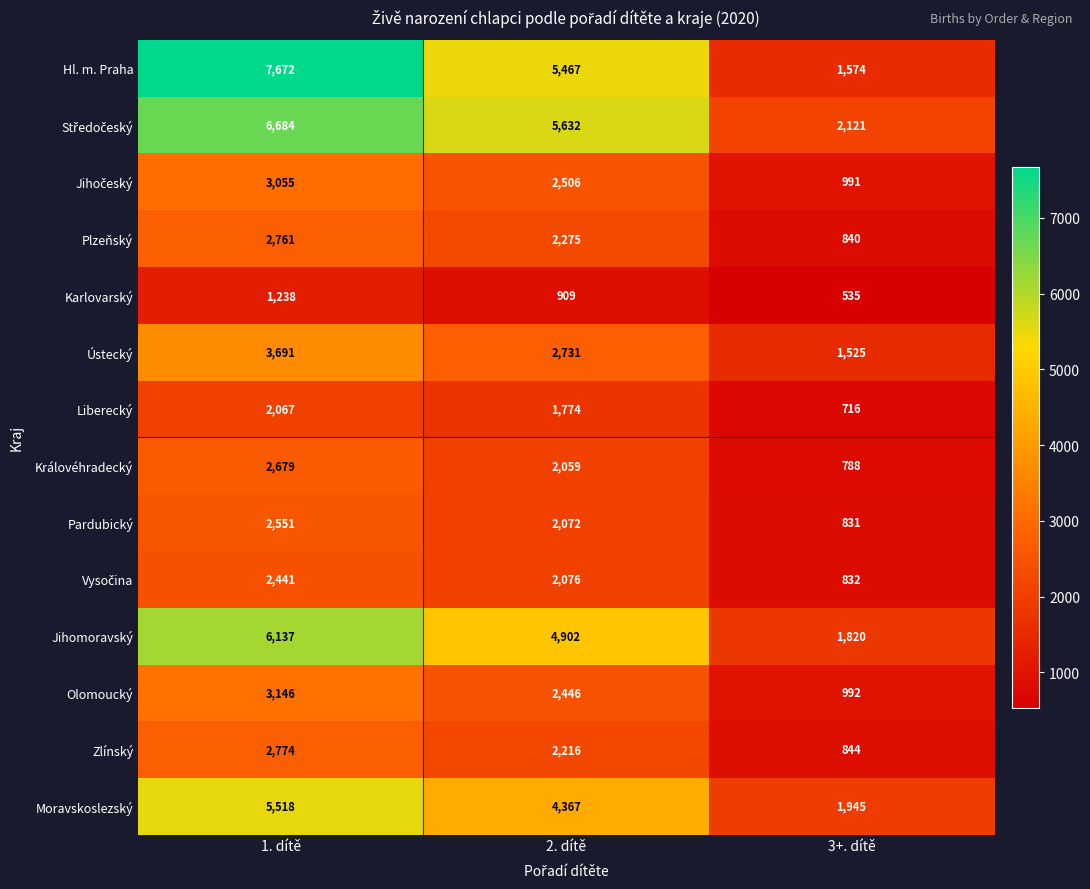

Is the value of Jihomoravský at 2. dítě greater than the value of Liberecký at 3+. dítě?

Yes